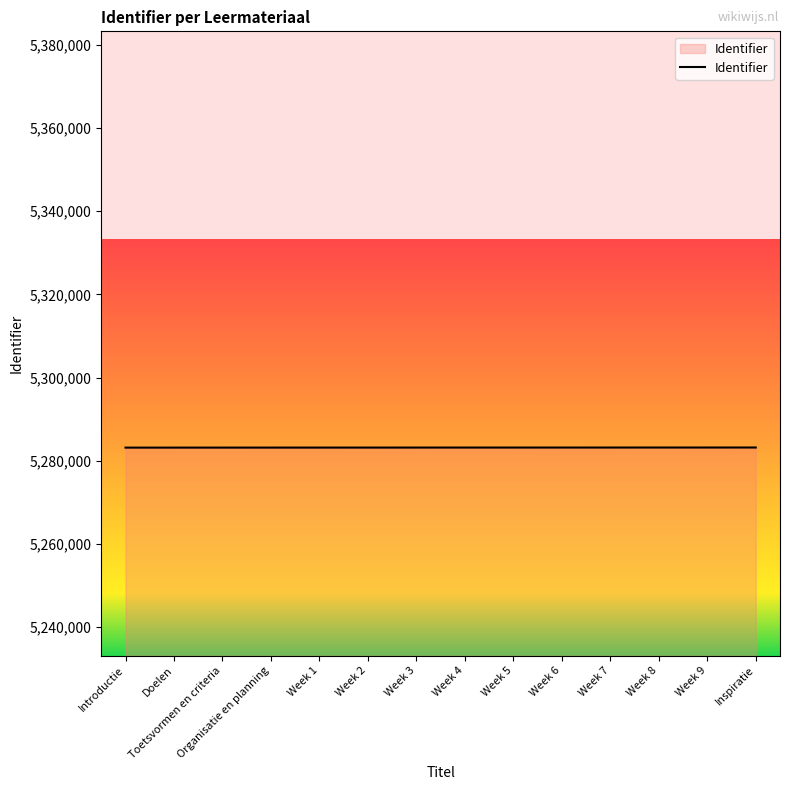

What is the minimum value shown in the chart?

5283174